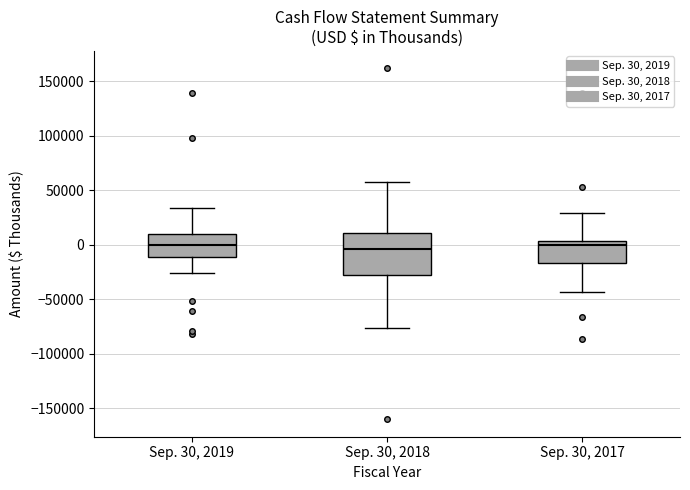

Reading left to right, read every box against the y-axis: the position of its median line, the range the box covers, and the ends of its whiskers. The values are not printed on the chart, so give them approximately, as read against the axis.

Sep. 30, 2019: median 0, box -10000 to 10000, whiskers -25000 to 35000
Sep. 30, 2018: median -5000, box -30000 to 10000, whiskers -75000 to 55000
Sep. 30, 2017: median 0, box -15000 to 5000, whiskers -45000 to 30000